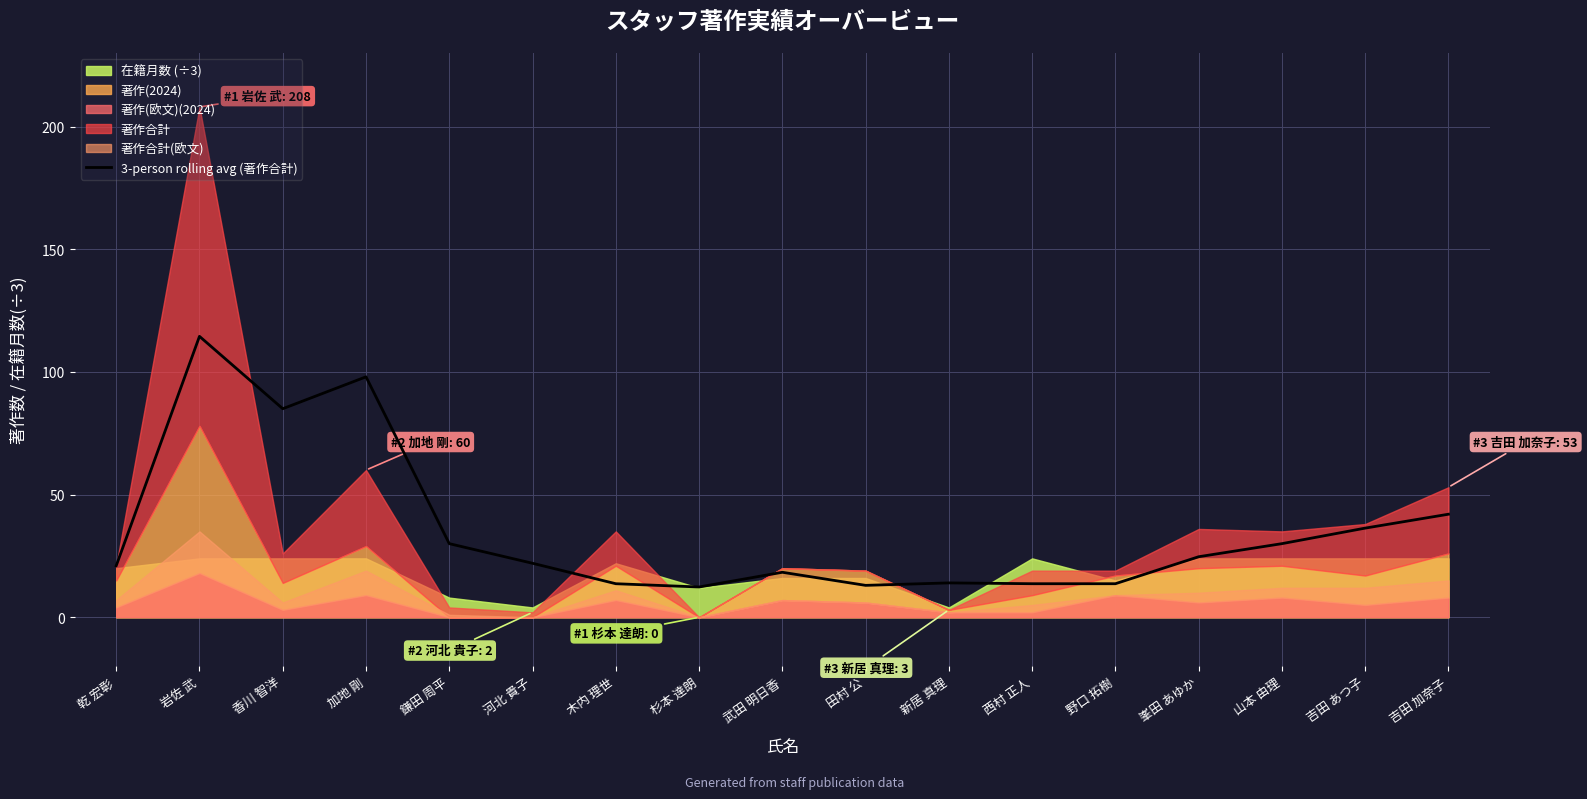

The value at 木内 理世 is 22.9. True or false?

False